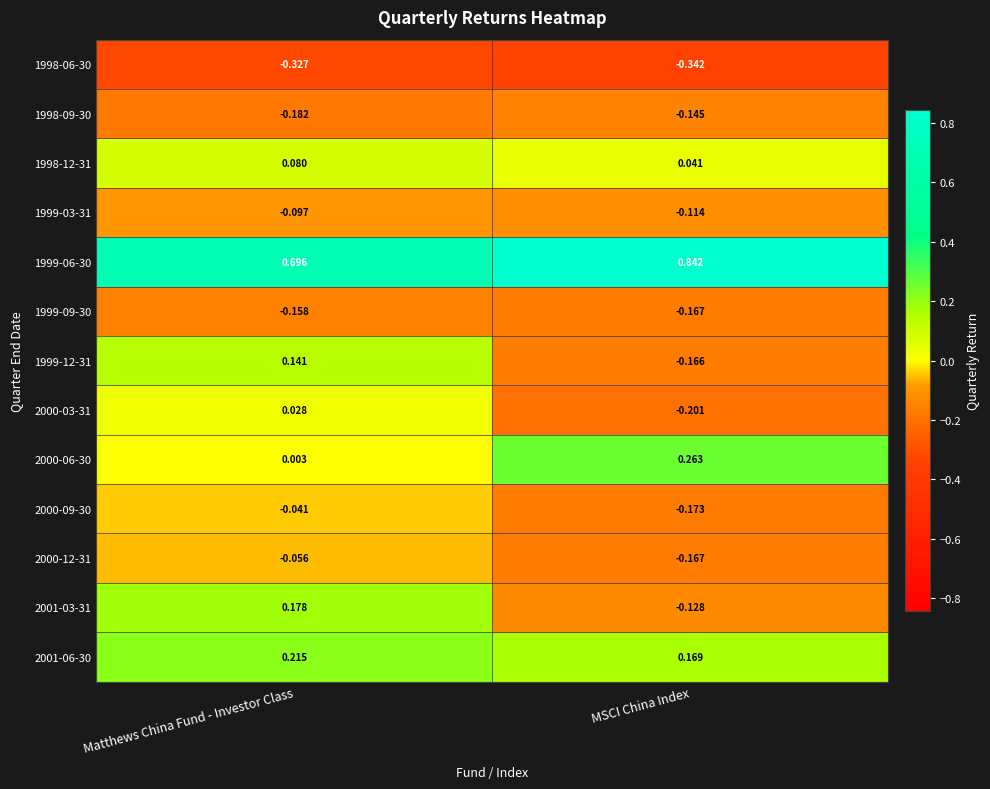

How many values in the 1999-12-31 series are below 0?

1